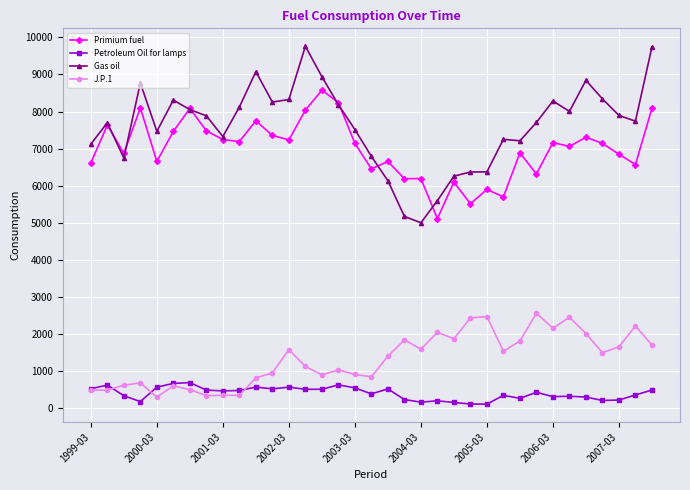

What is the maximum value for Petroleum Oil for lamps?

687